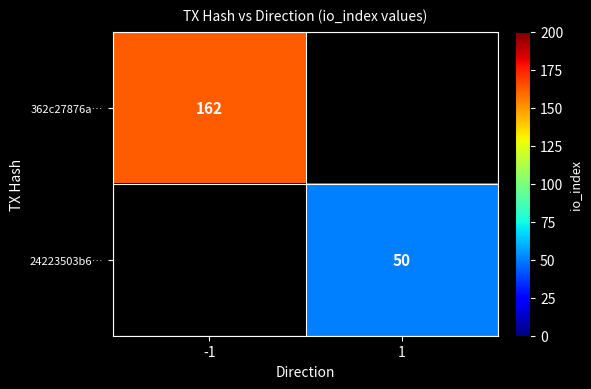

Is it true that 24223503b6… equals 32.3 at 1?

False